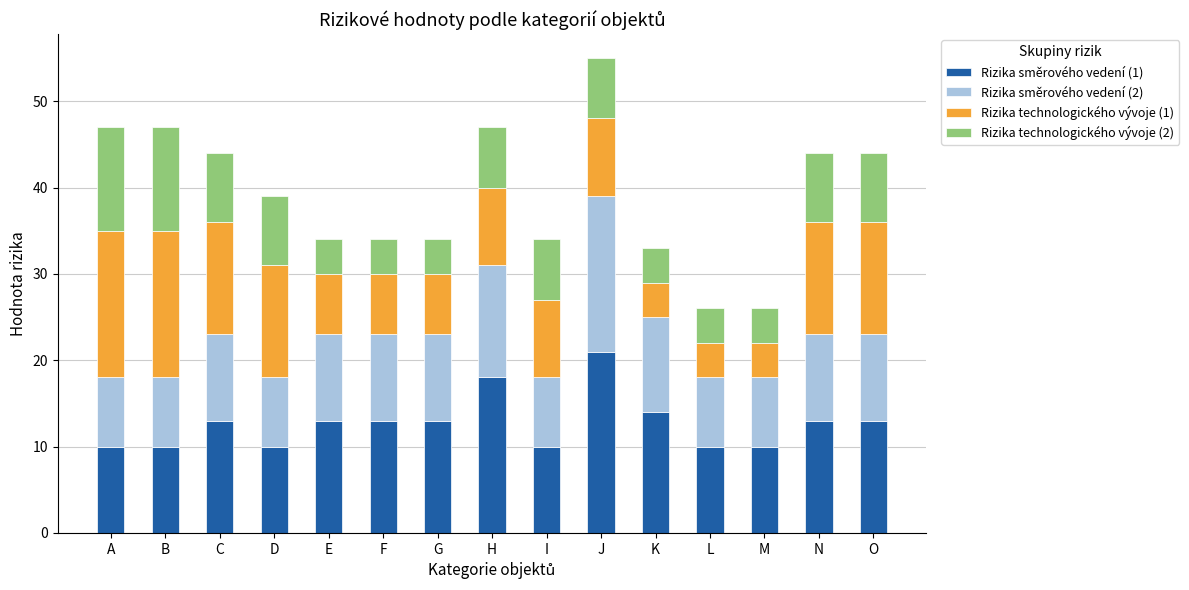

At which category is the sum across all series the highest?

J